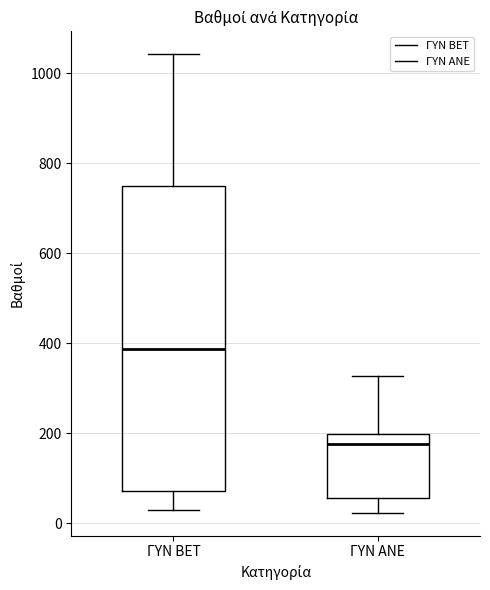

Reading left to right, transcribe this box plot: for each box, give where its median line is, the range the box spans, and where its two whiskers end, as read against the y-axis. The values are not printed on the chart, so give them approximately, as read against the axis.

ΓΥΝ BET: median 380, box 80 to 760, whiskers 40 to 1040
ΓΥΝ ΑΝΕ: median 180, box 60 to 200, whiskers 20 to 320